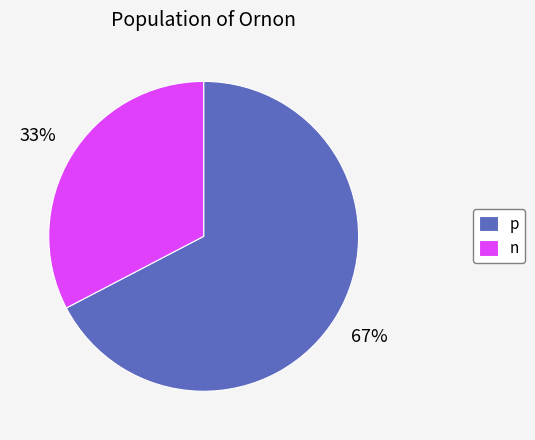

The n slice represents 33% of the pie. True or false?

True